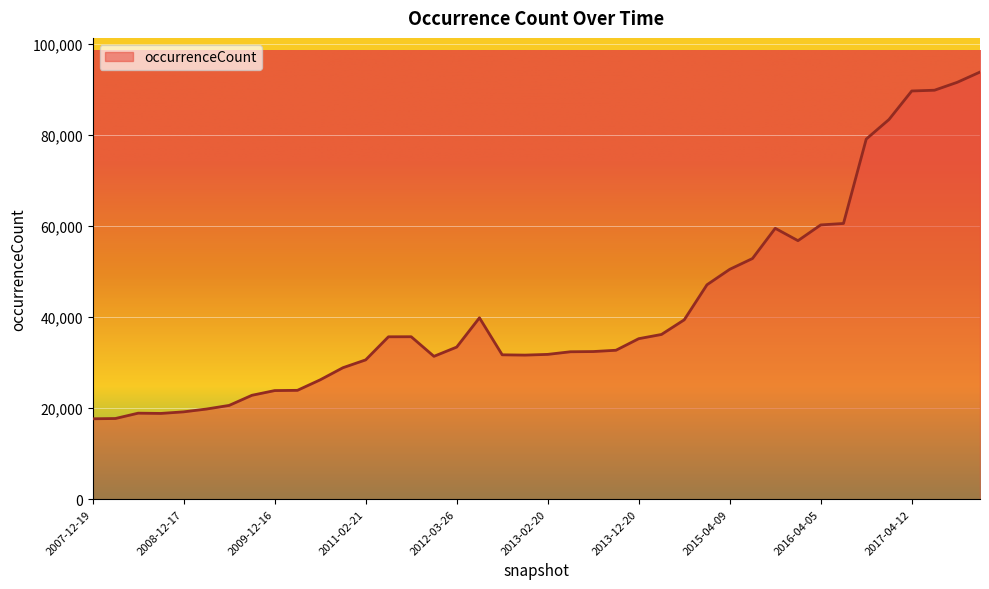

What is the difference between the maximum and minimum values?

76200